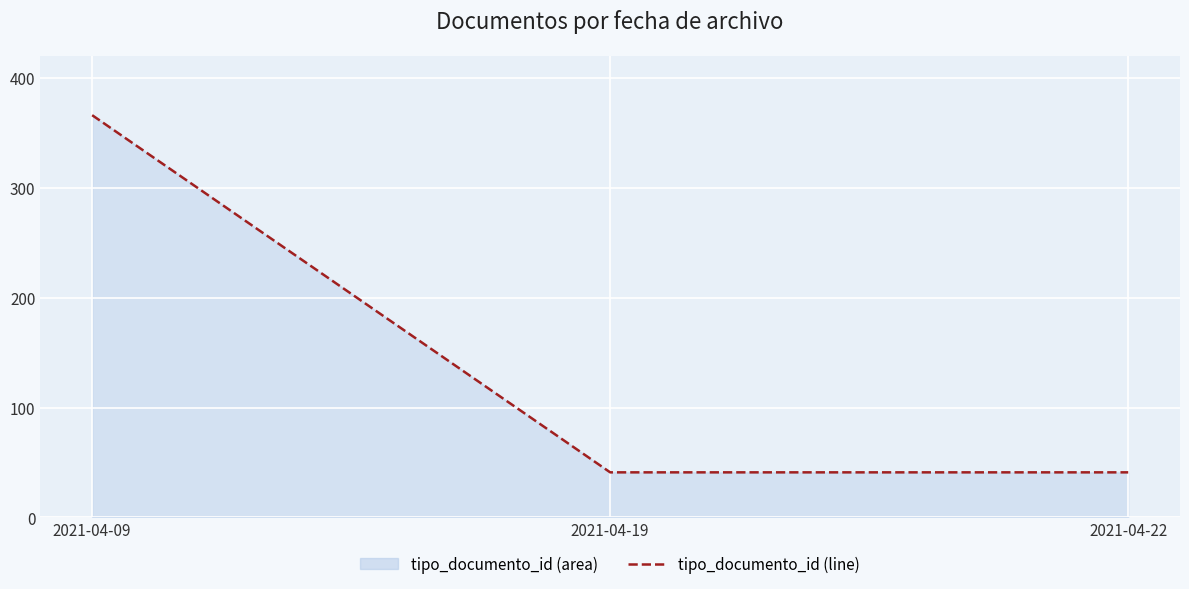

The value at 2021-04-09 is 366. True or false?

True